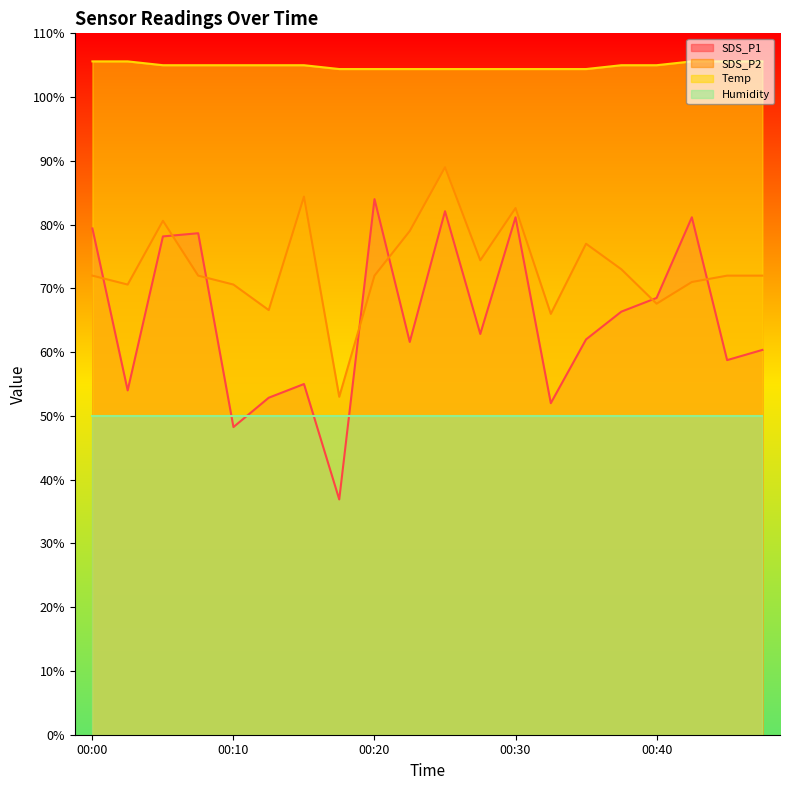

At which category does SDS_P1 reach its first local valley?

00:02